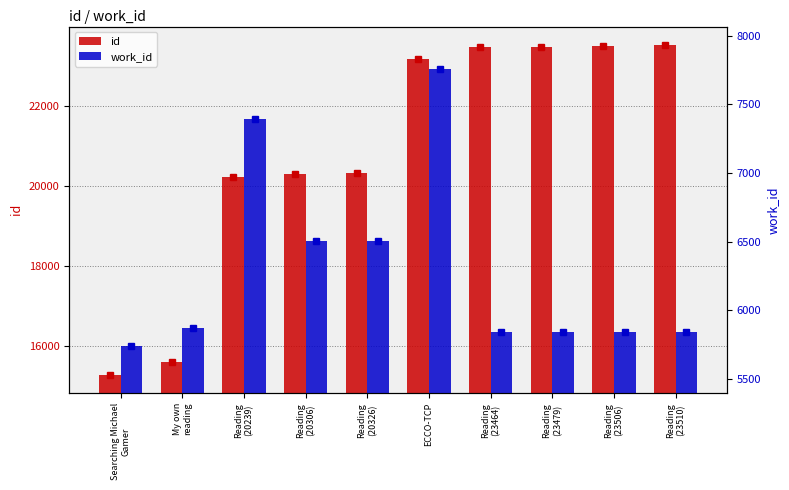

Which series has the widest spread of values?

id